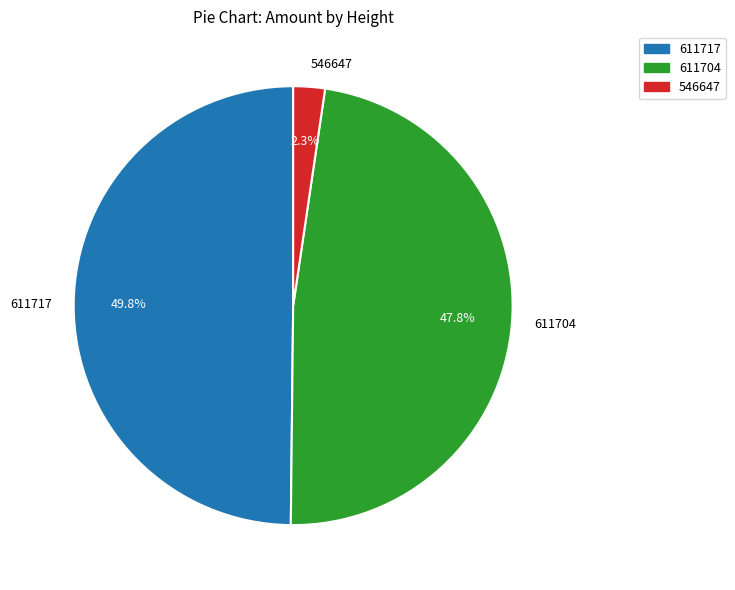

What portion of the pie excludes 611717?

50.2%